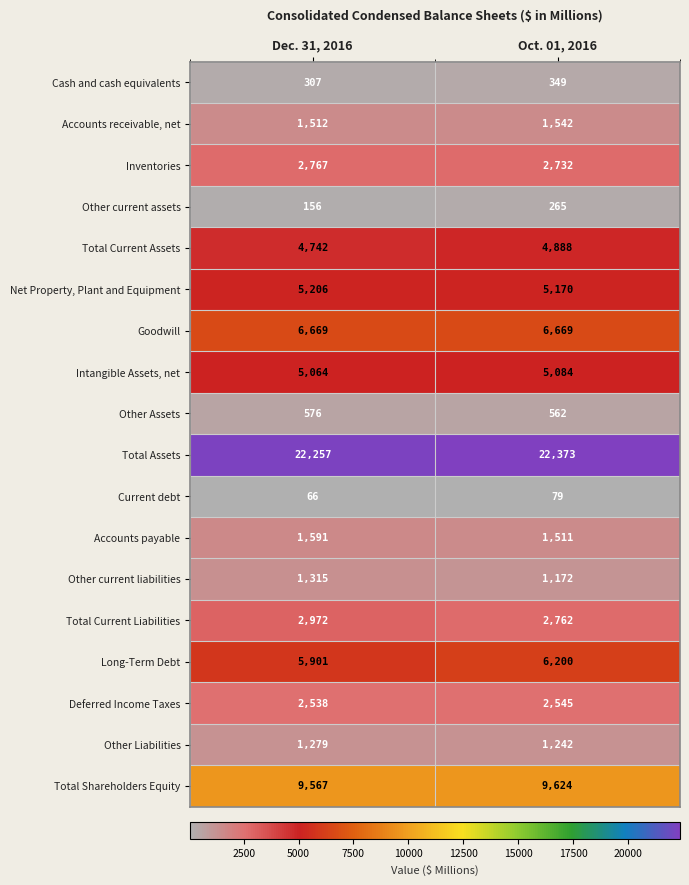

What value does the Deferred Income Taxes series have at Dec. 31, 2016?

2538